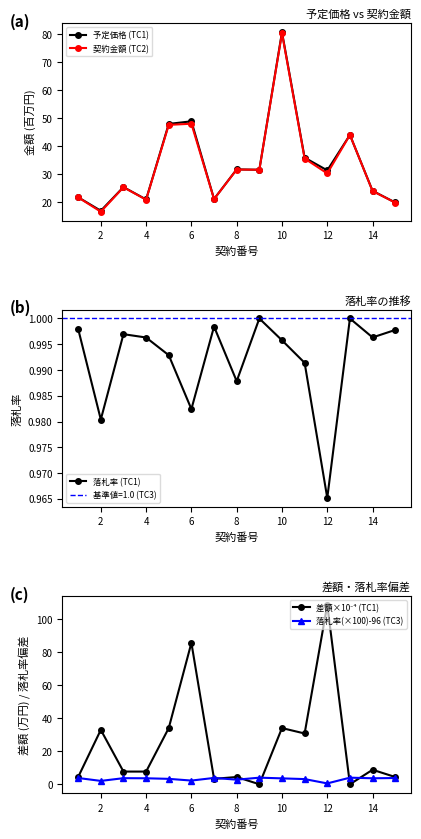

What value does the 落札率(×100)-96 (TC3) series have at 12?

0.5